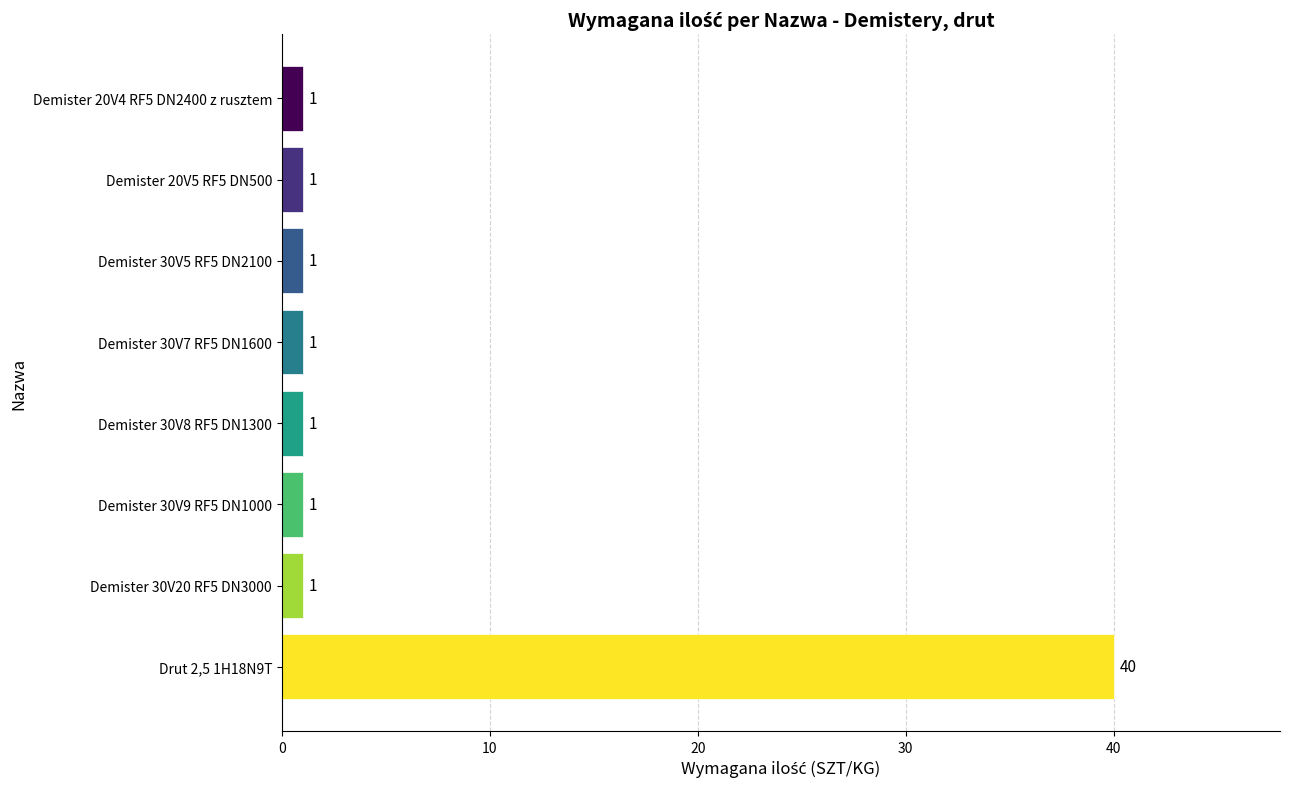

What is the sum of the values at Drut 2,5 1H18N9T and Demister 30V20 RF5 DN3000?

41